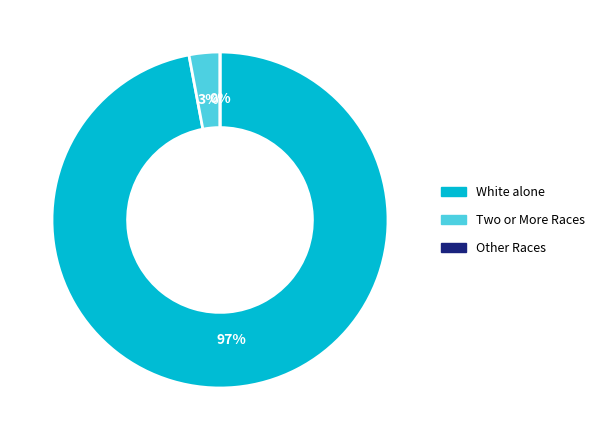

Which slice is the largest?

White alone